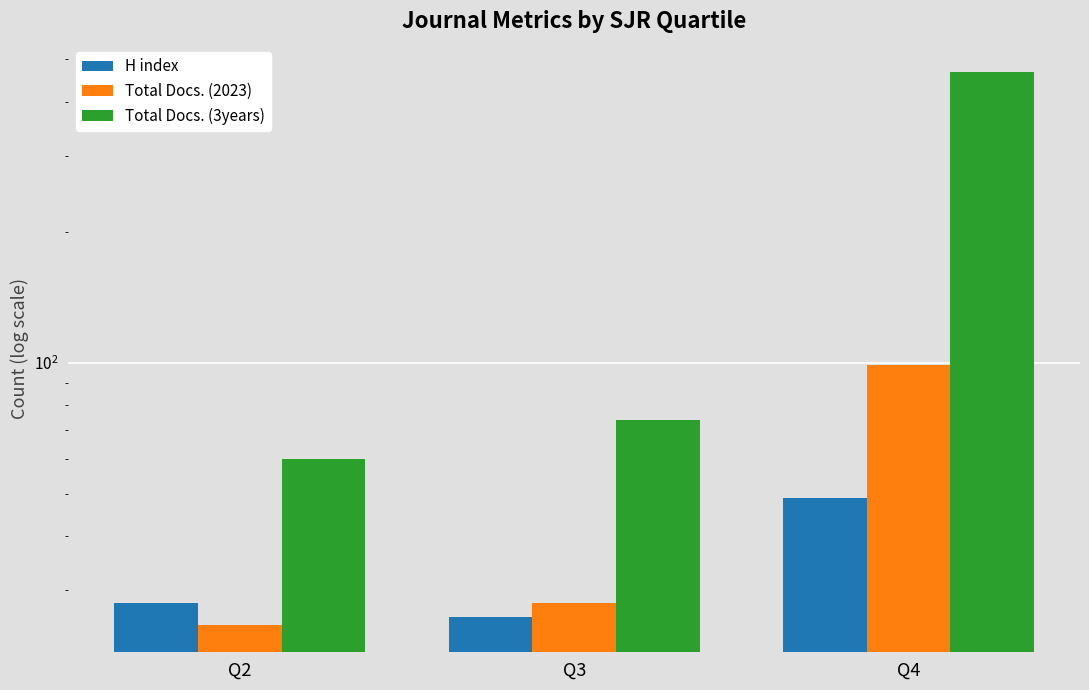

How many bars are there in each group?

3